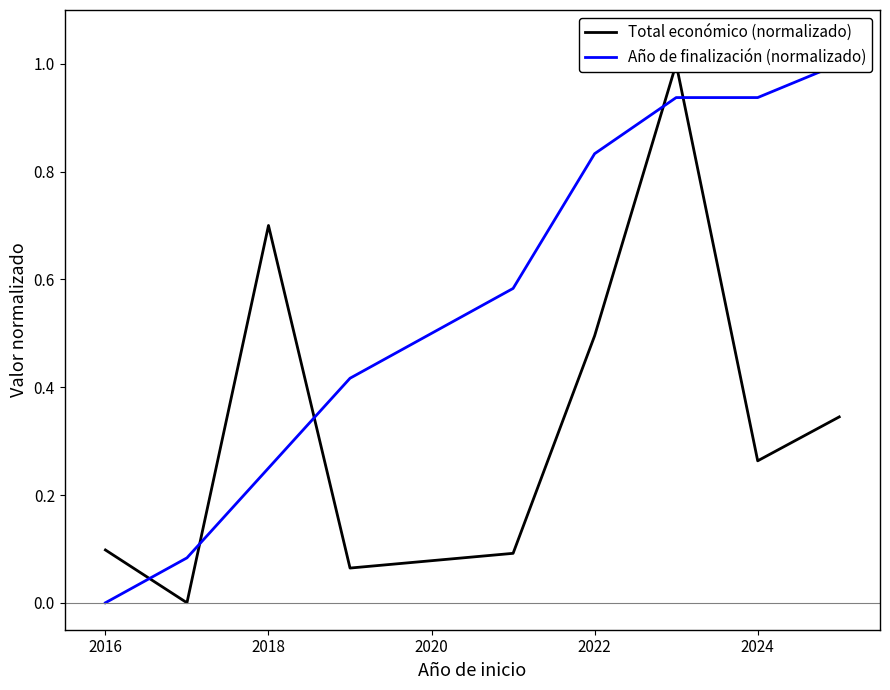

Is the value of Año de finalización (normalizado) at 2024 greater than the value of Total económico (normalizado) at 8?

Yes